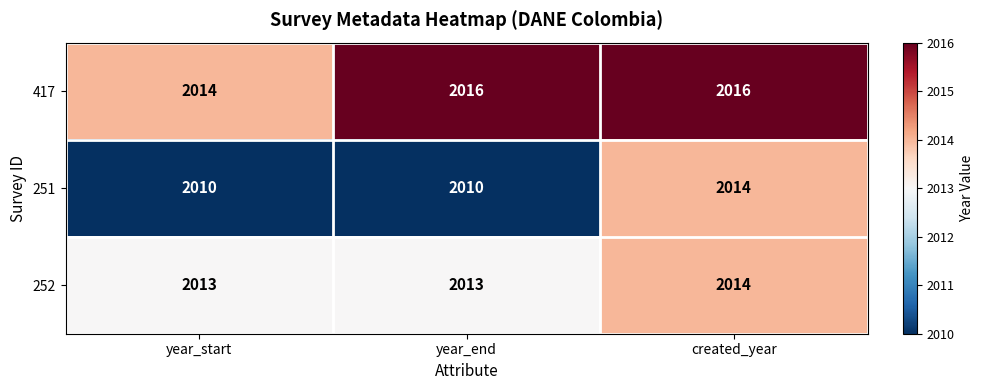

Count the 251 values in the range 2010 to 2014.

3